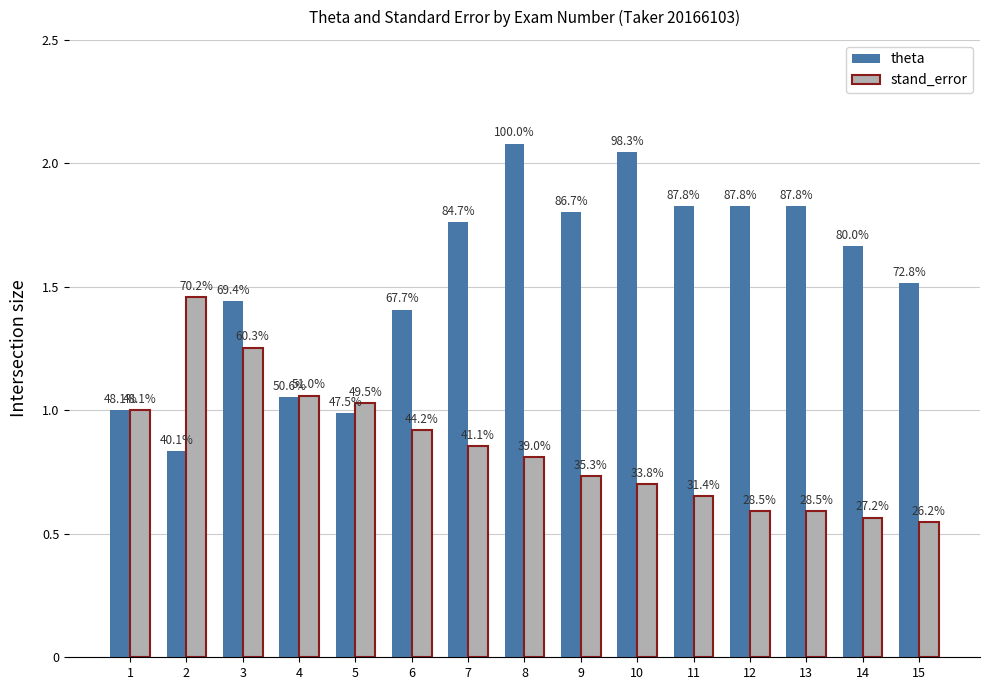

Reading left to right, transcribe all the data shown in this chart.

theta: 1=1.0	2=0.8	3=1.4	4=1.1	5=1.0	6=1.4	7=1.8	8=2.1	9=1.8	10=2.0	11=1.8	12=1.8	13=1.8	14=1.7	15=1.5
stand_error: 1=1.0	2=1.5	3=1.3	4=1.1	5=1.0	6=0.9	7=0.9	8=0.8	9=0.7	10=0.7	11=0.7	12=0.6	13=0.6	14=0.6	15=0.5